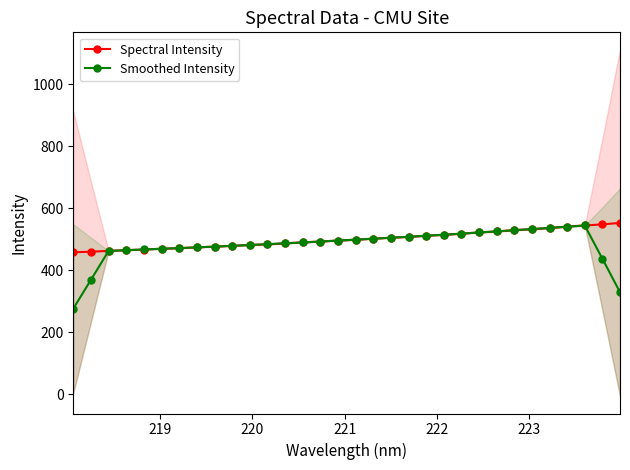

List the series in order of their peak value, lowest first.

Smoothed Intensity, Spectral Intensity